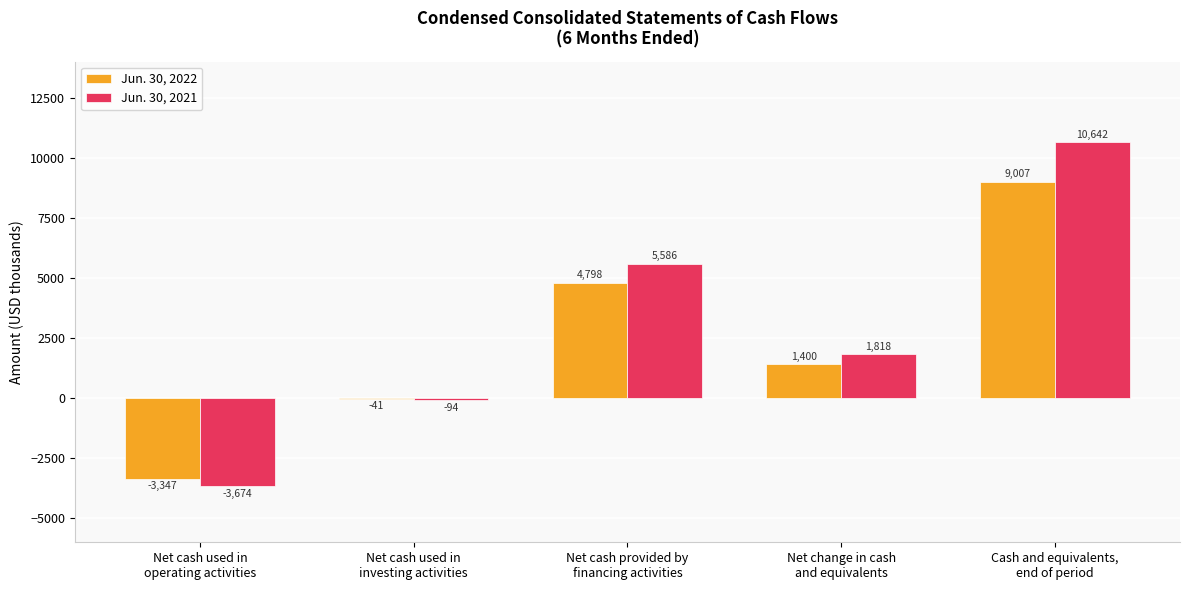

What is the maximum value for Jun. 30, 2022?

9007